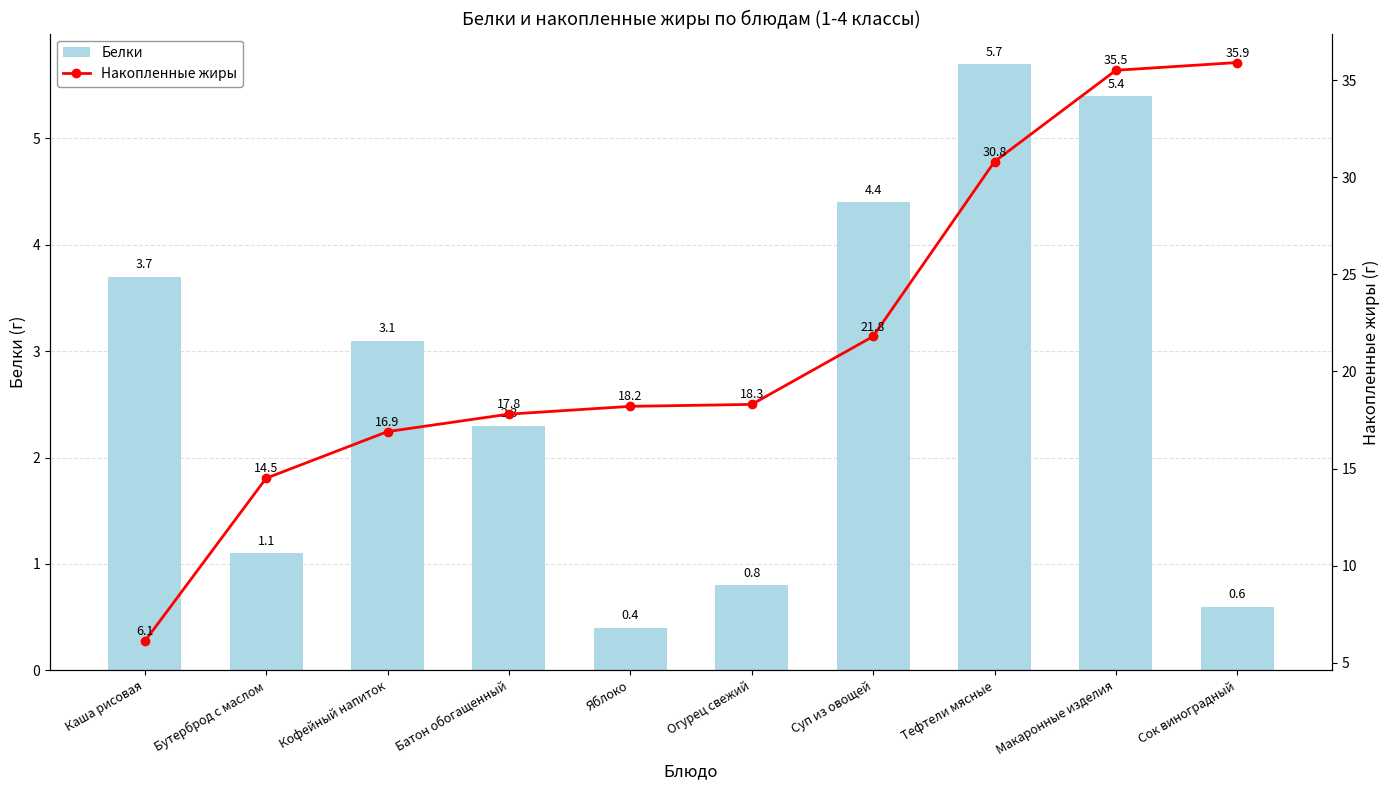

What is the spread (max minus min) of values at Макаронные изделия?

30.1